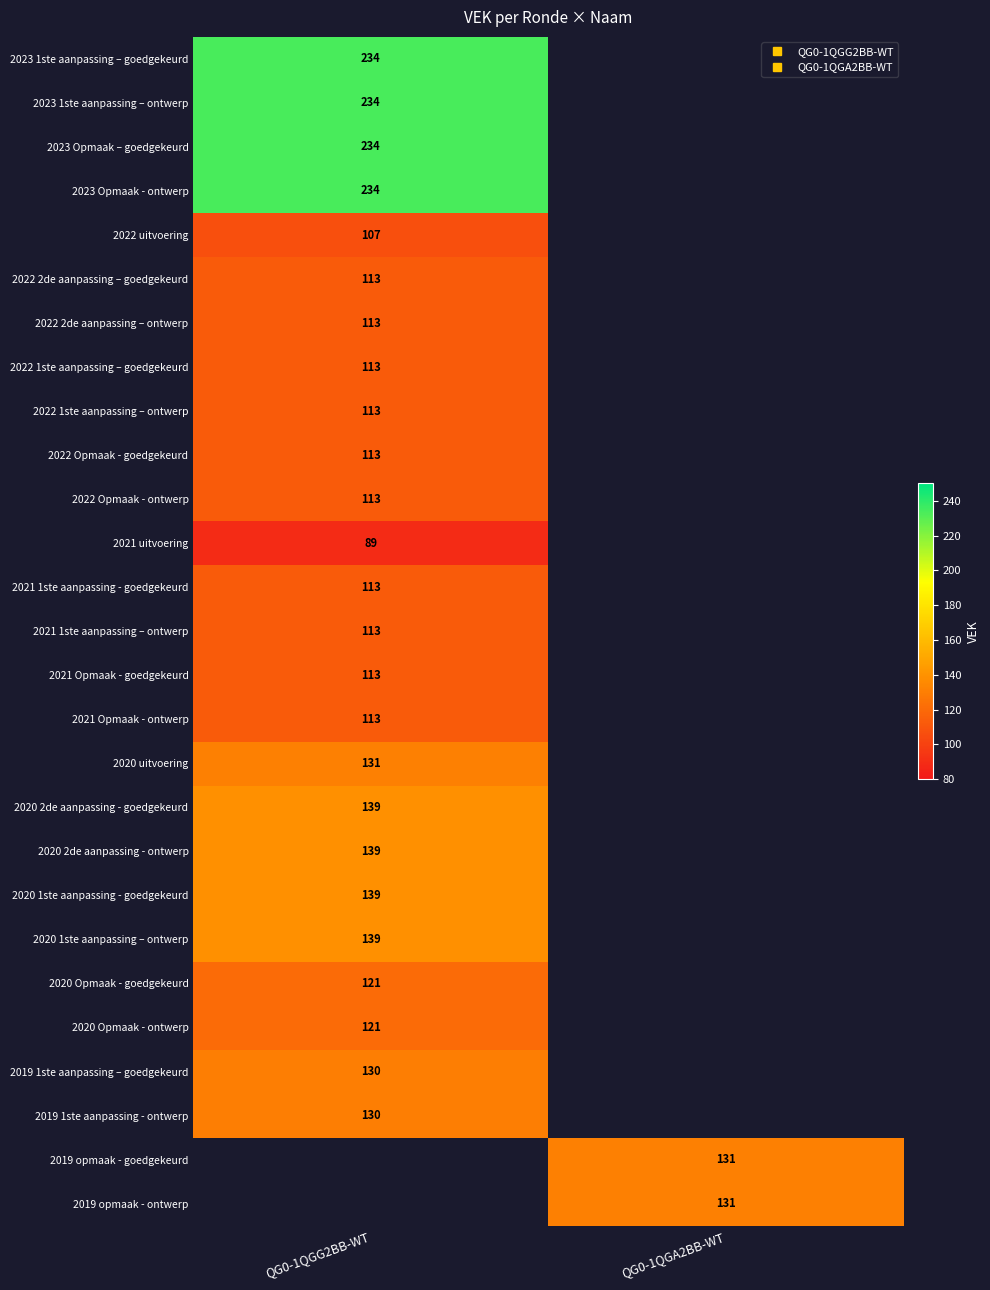

The 2022 2de aanpassing – goedgekeurd series shows 113.0 at QG0-1QGG2BB-WT. True or false?

True